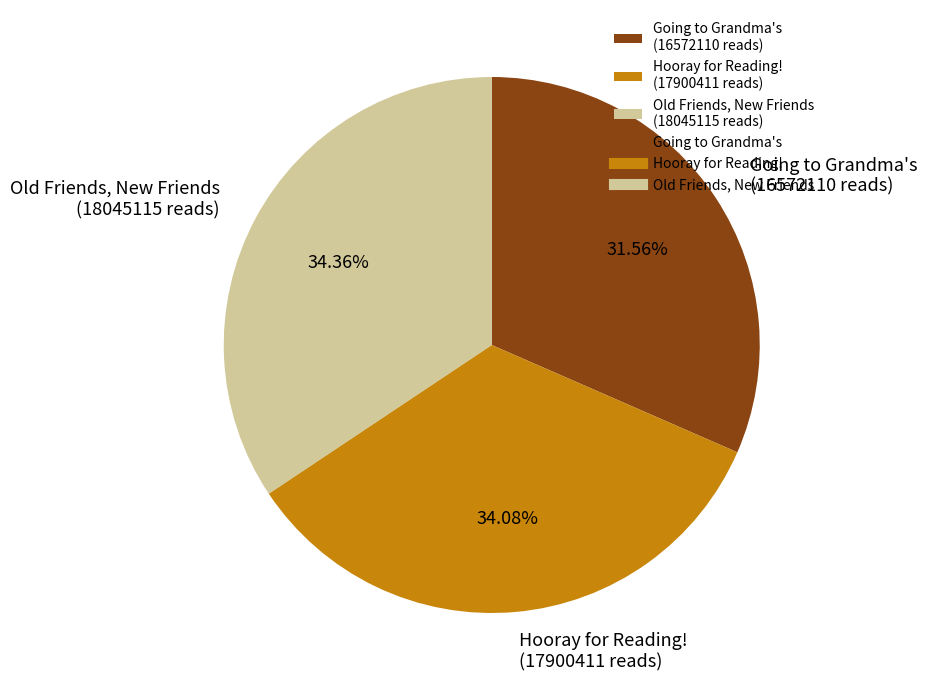

What is the smallest slice in the pie chart?

Going to Grandma's (16572110 reads)